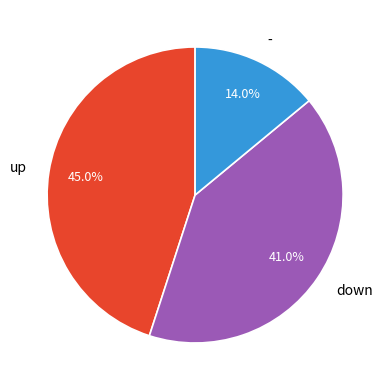

What portion of the pie excludes -?

86.0%